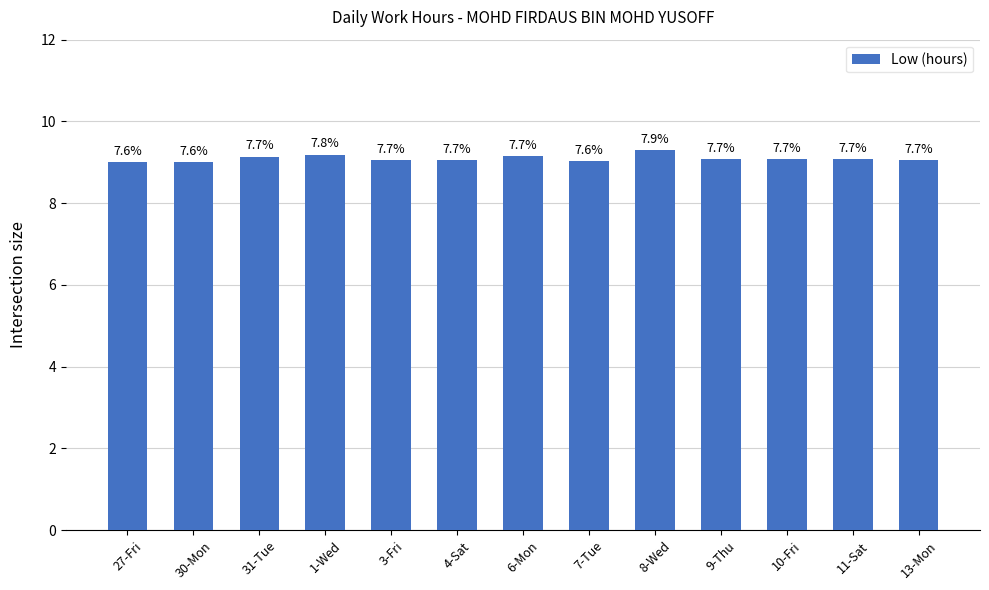

How many bars are there in total?

13